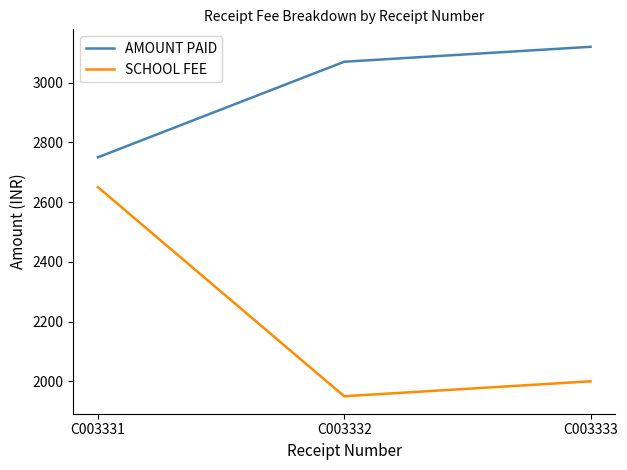

List the series in order of their peak value, lowest first.

SCHOOL FEE, AMOUNT PAID